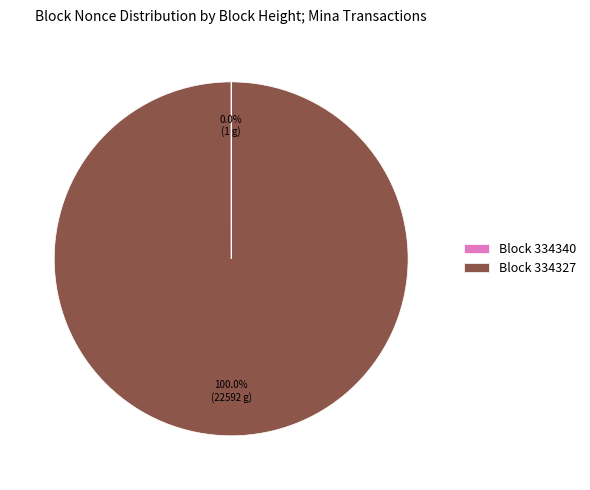

What is the largest slice in the pie chart?

Block 334327